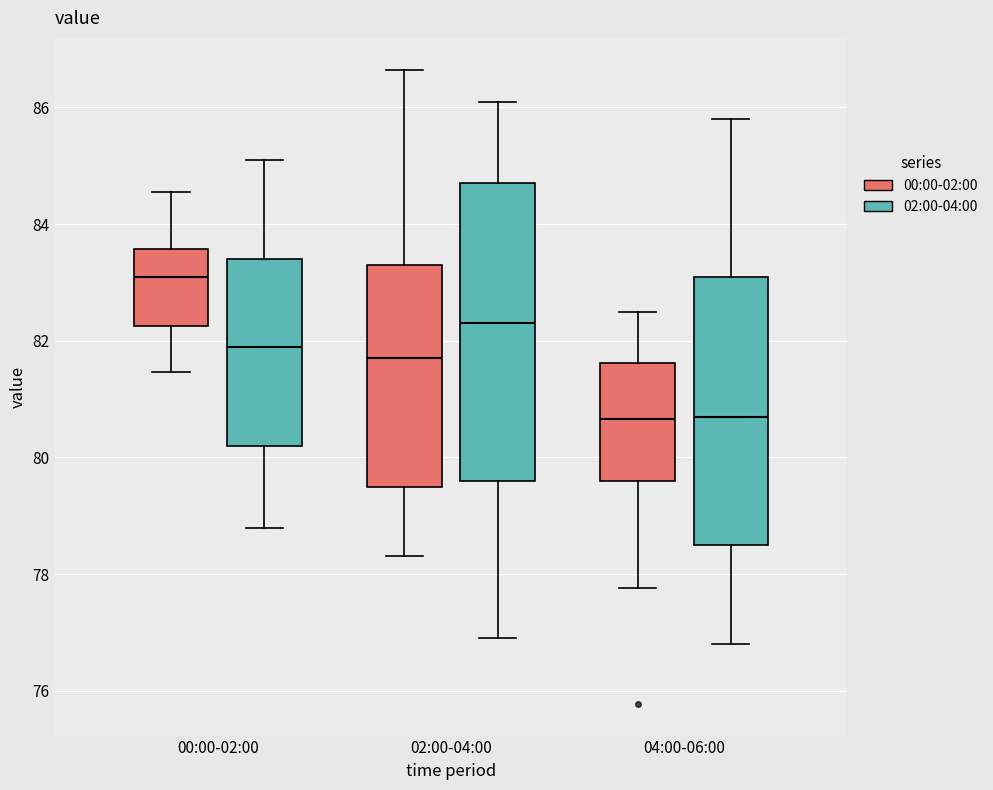

Where does the median line of the box for 04:00-06:00 (00:00-02:00) sit on the y-axis? The values are not printed on the chart, so give them approximately, as read against the axis.

80.6